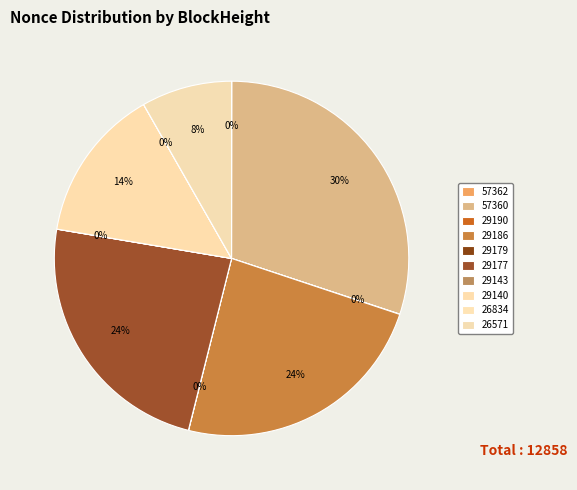

What portion of the pie excludes 29190?

100.0%